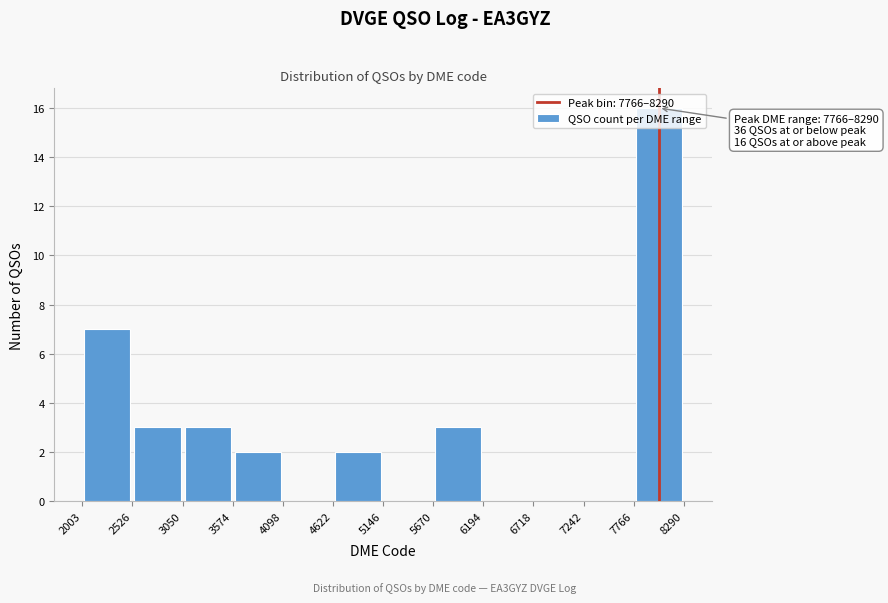

Which range on the x-axis has the tallest bar?

7766 to 8290